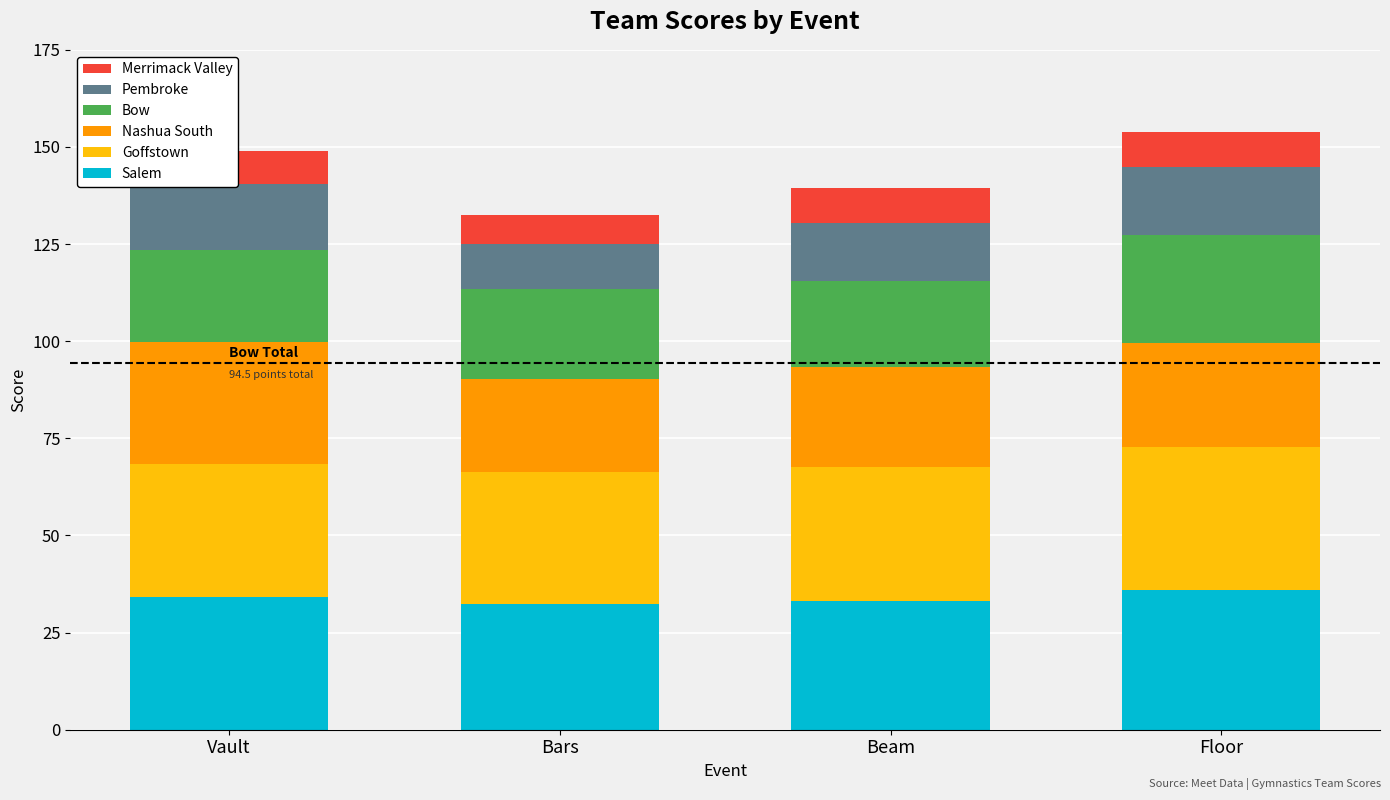

What is the average value of the Salem series?

33.9